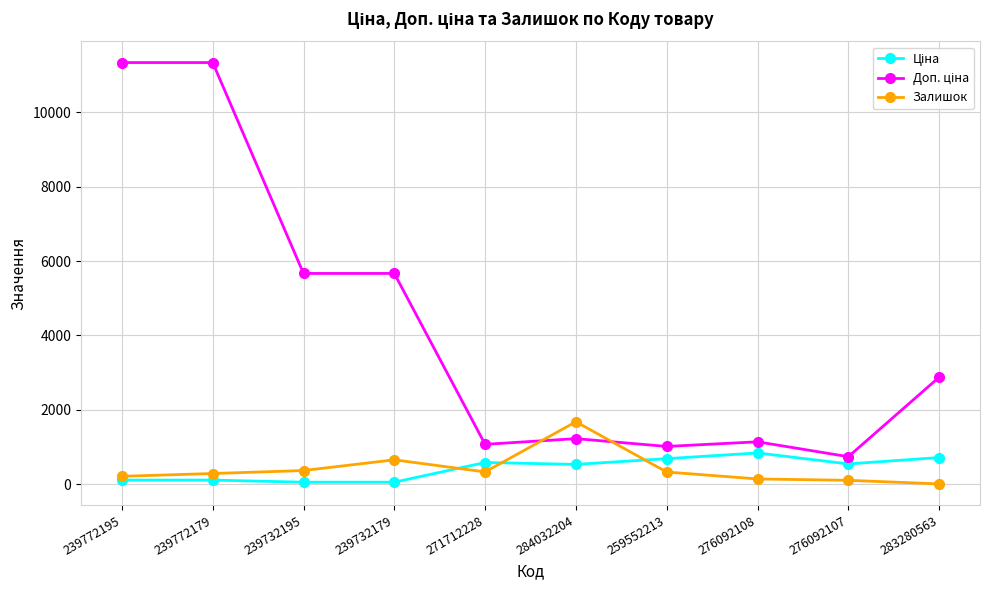

What is the total value across all series at 259552213?

2036.9